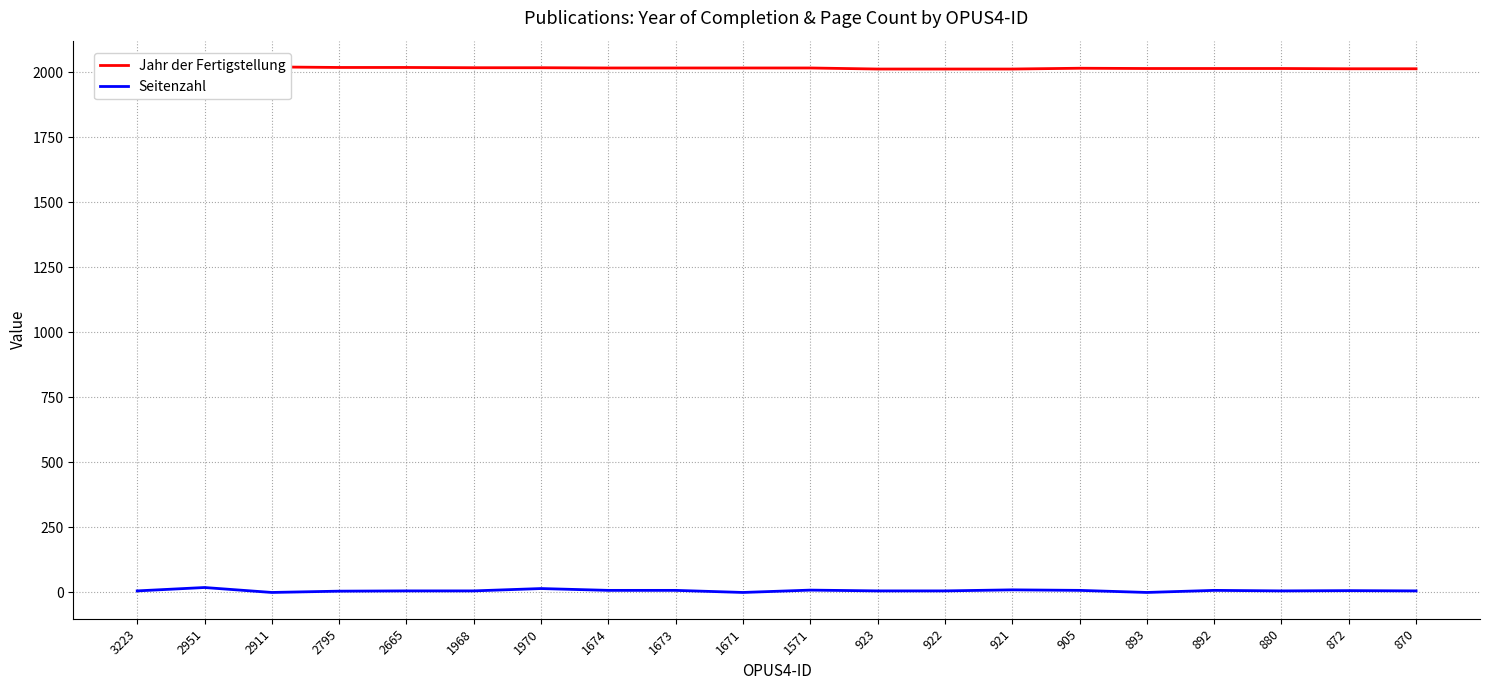

What is the average value of the Jahr der Fertigstellung series?

2016